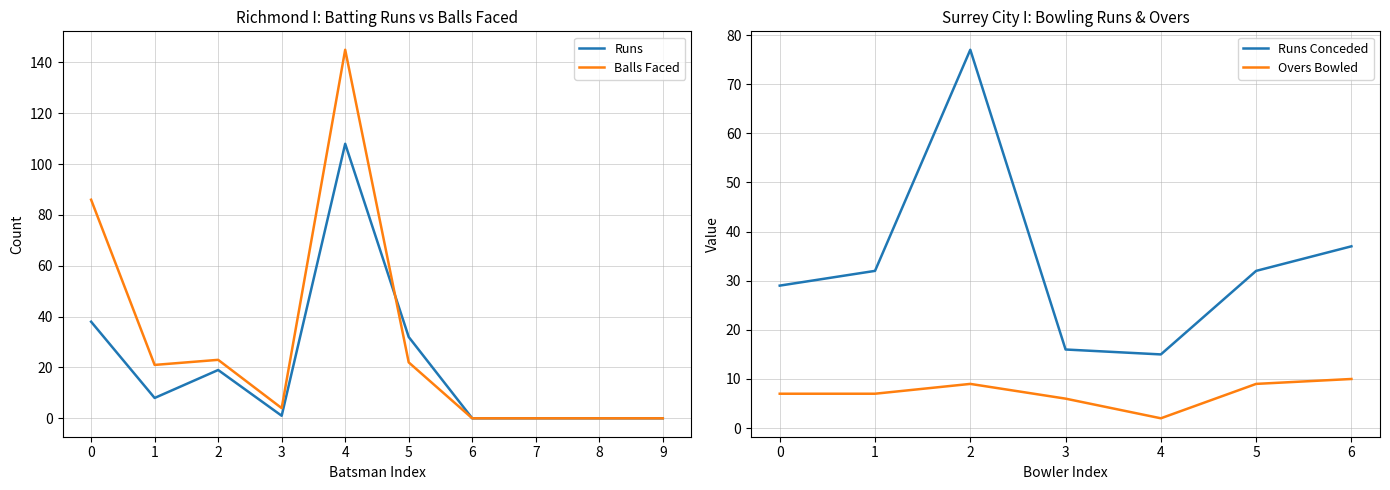

At how many categories does at least one series exceed 11?

5